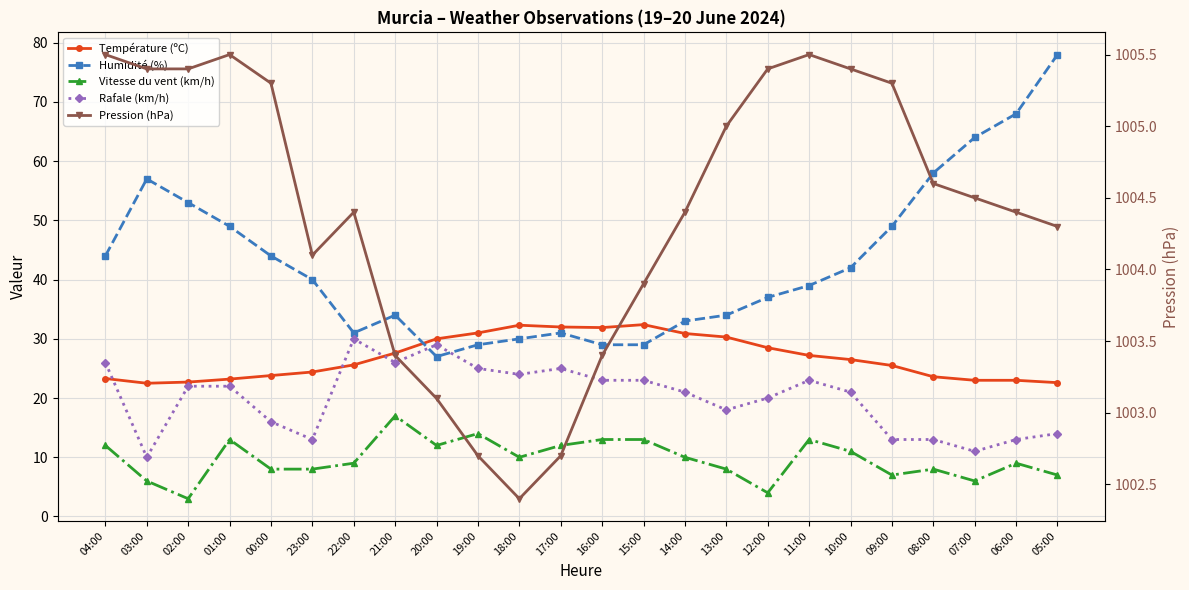

The value of Pression (hPa) at 15:00 is 239.5. True or false?

False